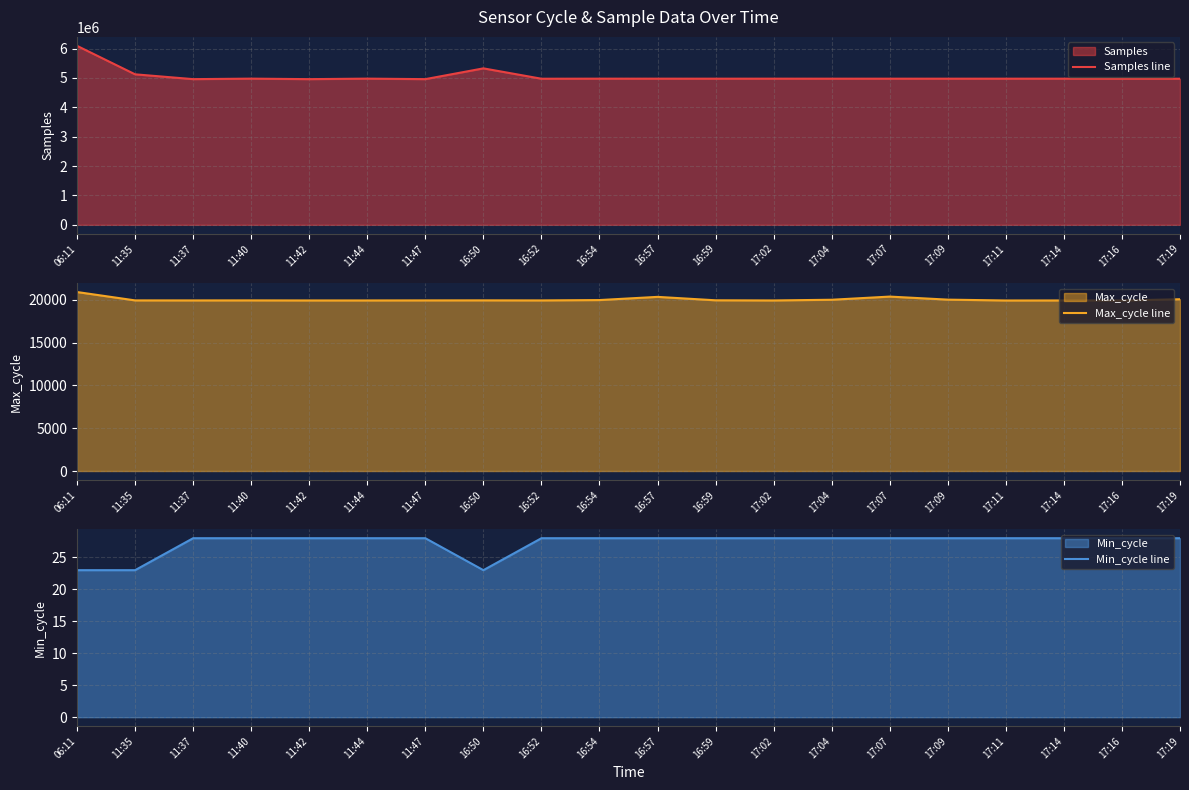

What is the label of the 14th point from the right?

11:47